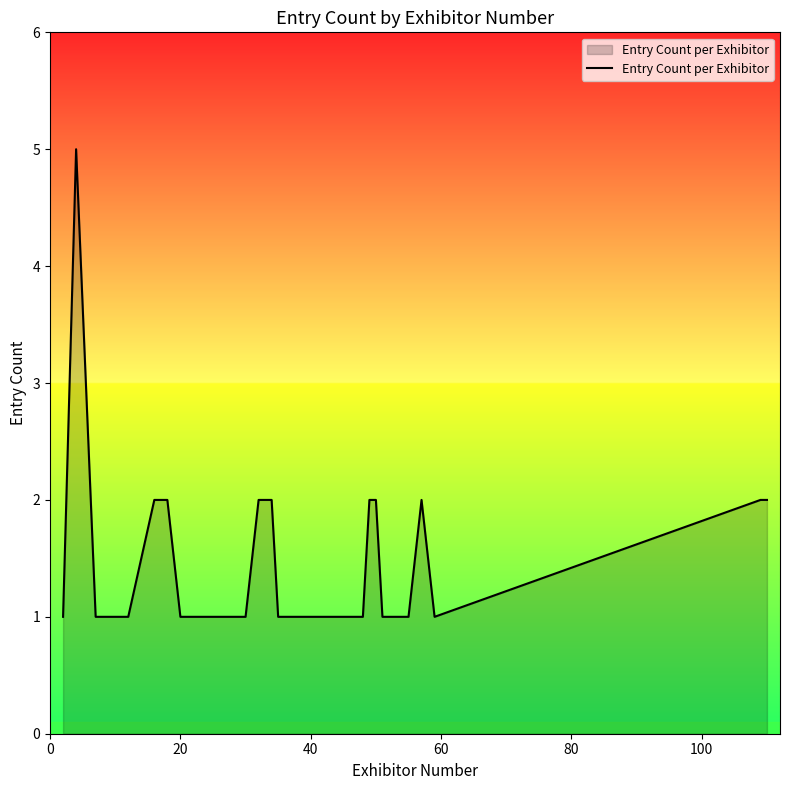

What is the maximum value shown in the chart?

5